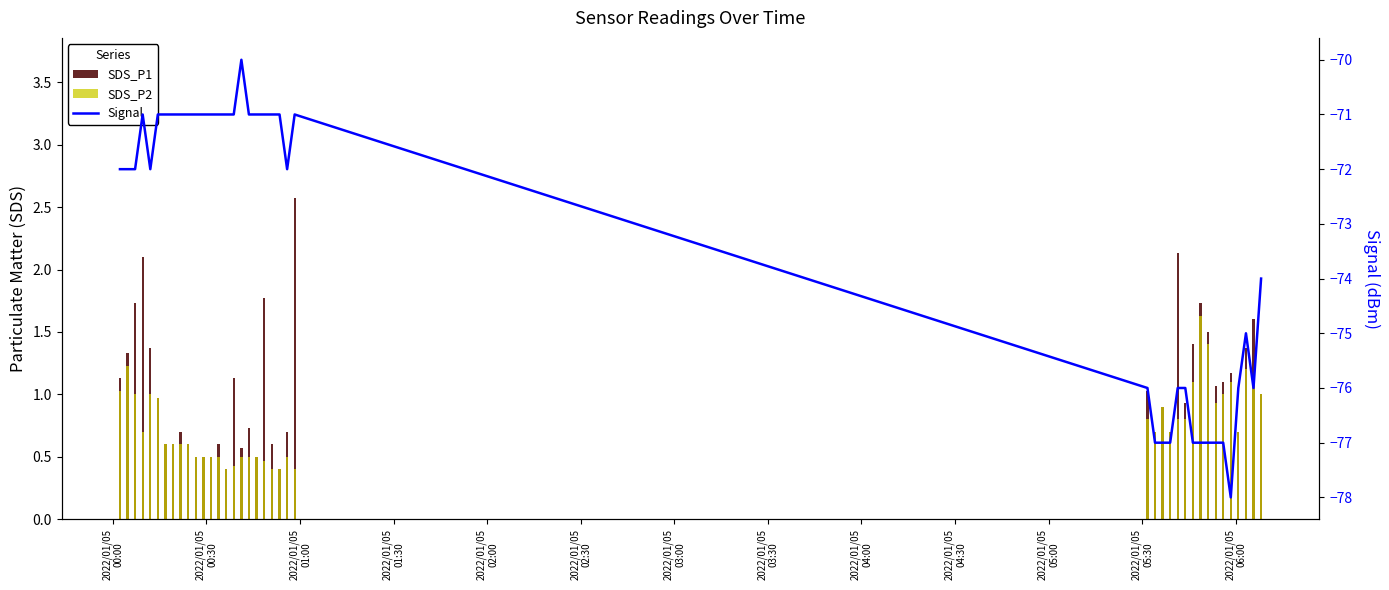

What is the smallest value displayed?

-78.0